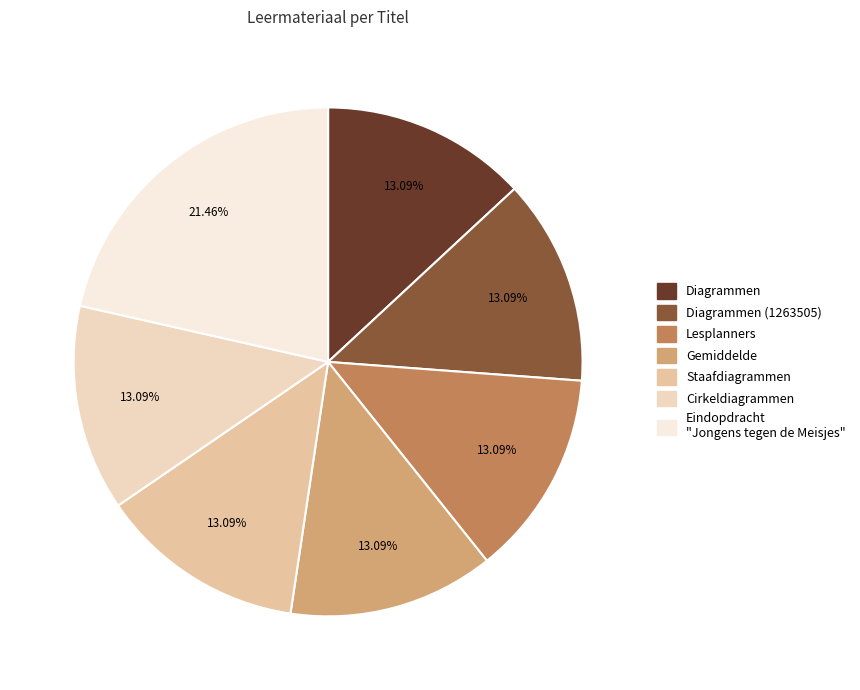

What is the largest slice in the pie chart?

Eindopdracht "Jongens tegen de Meisjes"